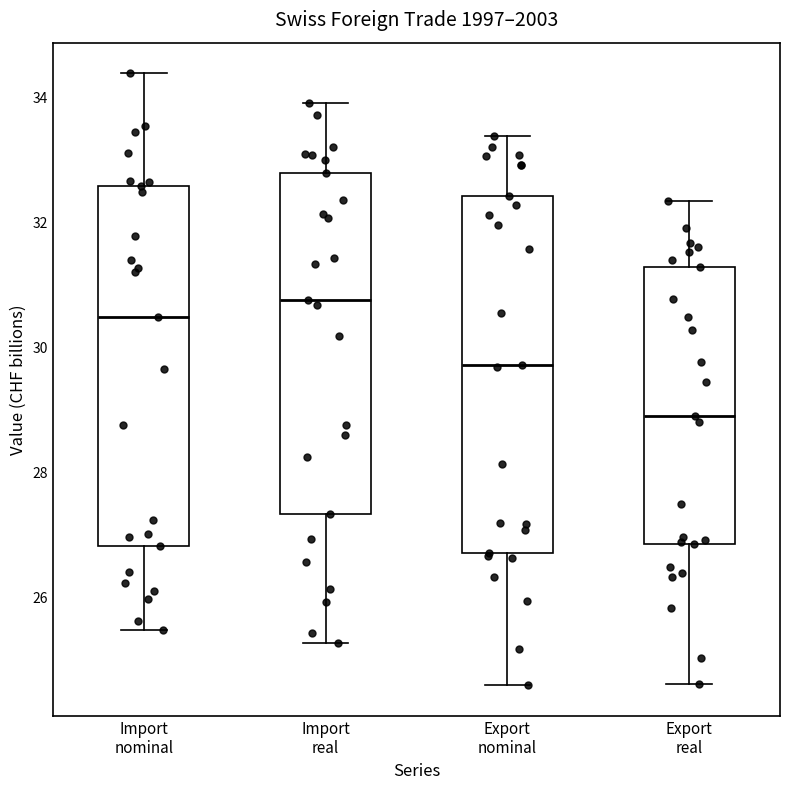

Reading left to right, transcribe this box plot: for each box, give where its median line is, the range the box spans, and where its two whiskers end, as read against the y-axis. The values are not printed on the chart, so give them approximately, as read against the axis.

Import nominal: median 30.4, box 26.8 to 32.6, whiskers 25.4 to 34.4
Import real: median 30.8, box 27.4 to 32.8, whiskers 25.2 to 34.0
Export nominal: median 29.8, box 26.8 to 32.4, whiskers 24.6 to 33.4
Export real: median 29.0, box 26.8 to 31.2, whiskers 24.6 to 32.4